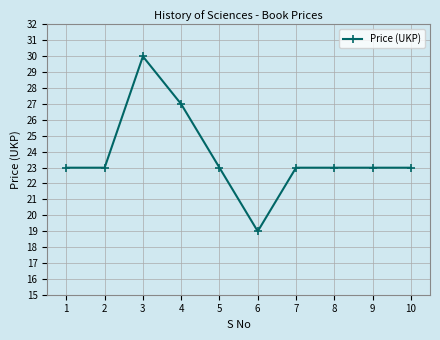

What value does the data have at 6?

19.0